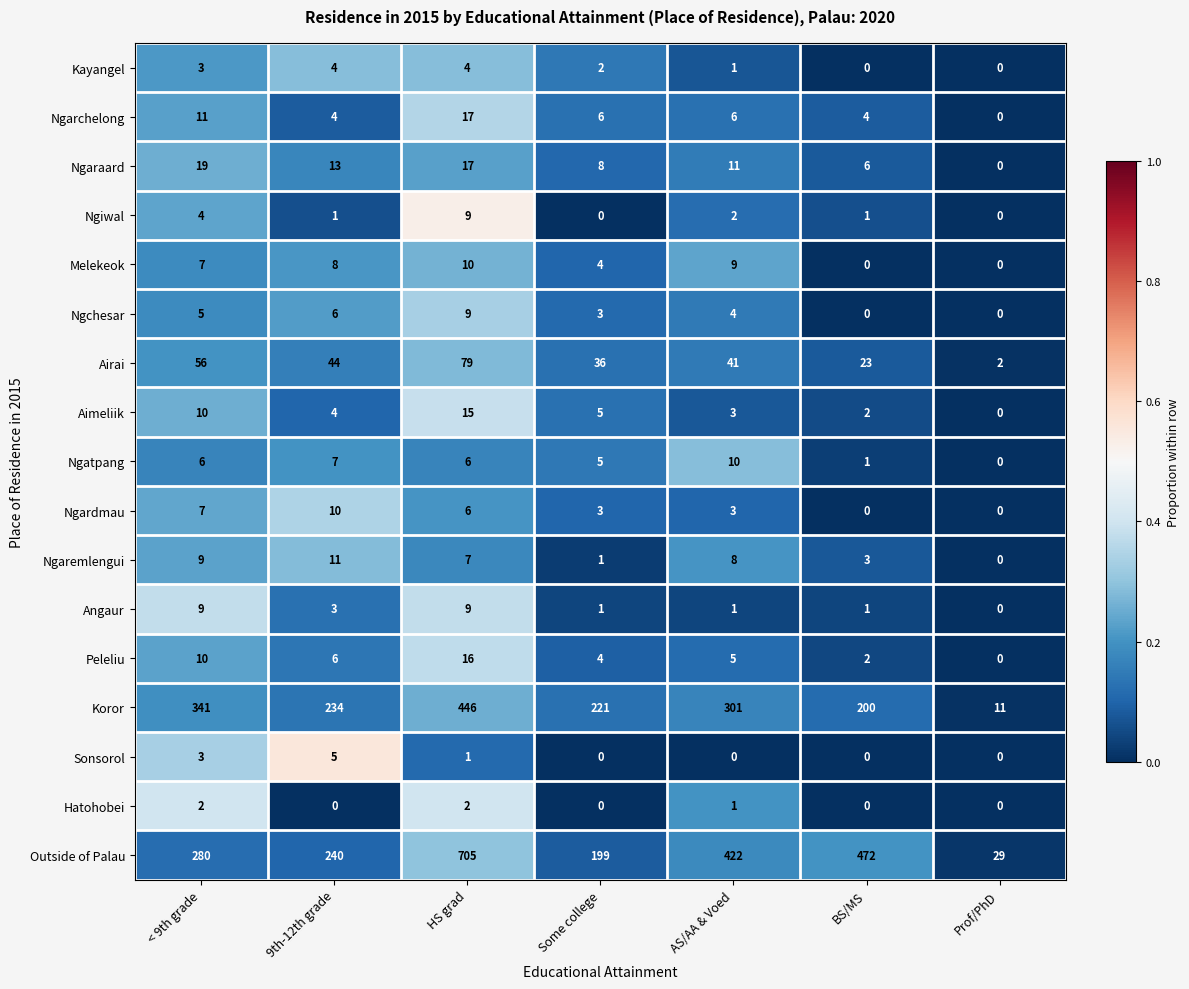

Count the Hatohobei values in the range 0 to 2.

7